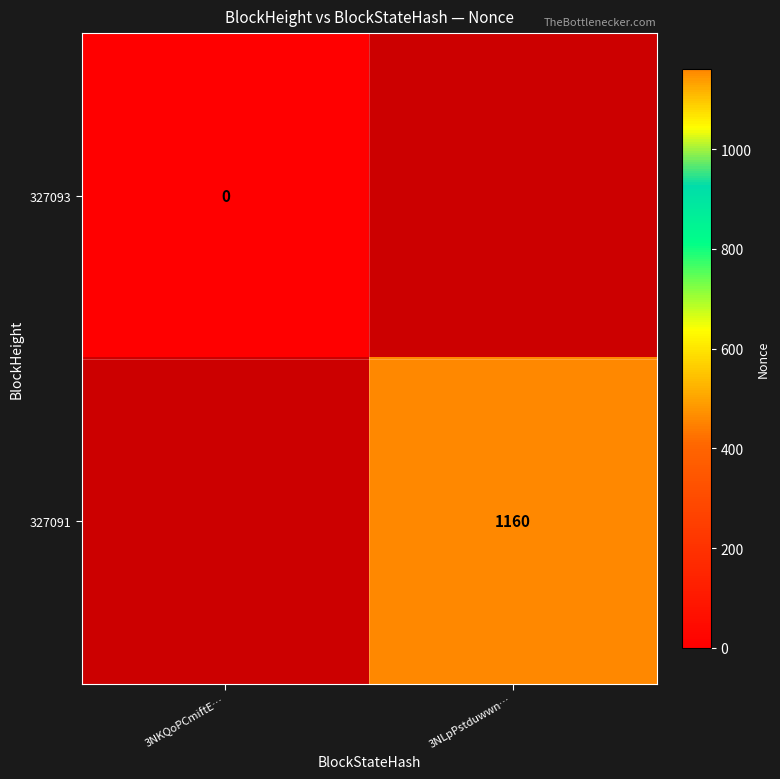

At which label is 327093 closest to 0?

3NKQoPCmiftE…